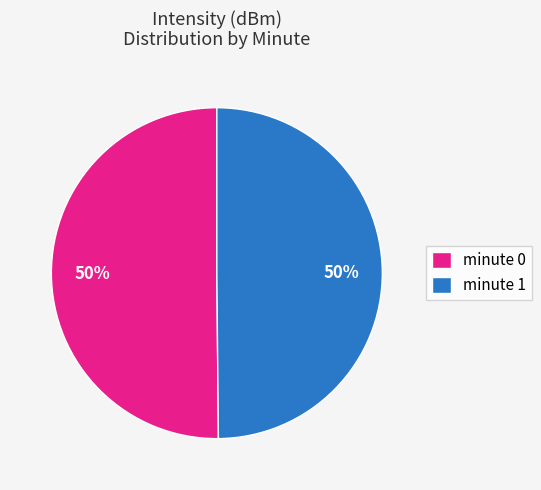

Combined, do minute 0 and minute 1 account for over 50%?

Yes